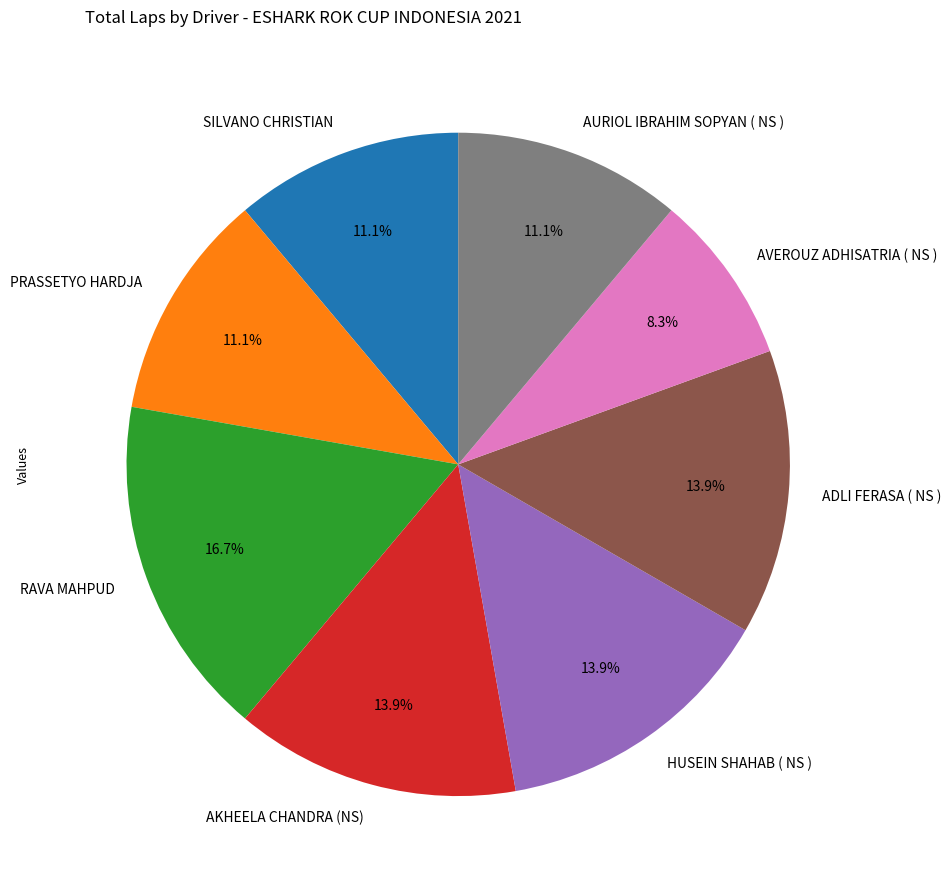

Which category has the biggest portion of the pie?

RAVA MAHPUD